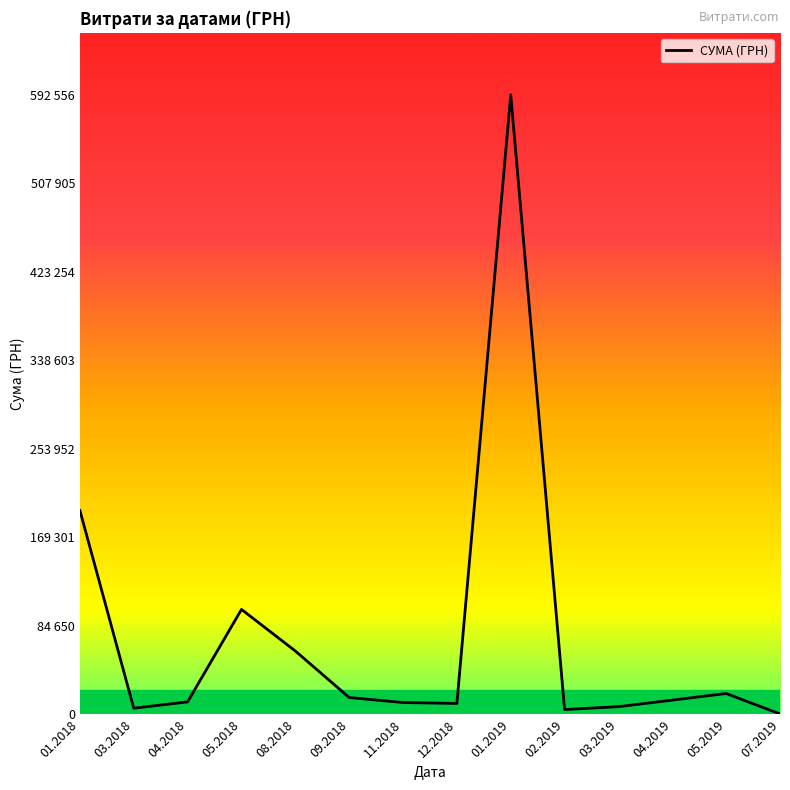

Is this an area chart (filled region under the line)?

No